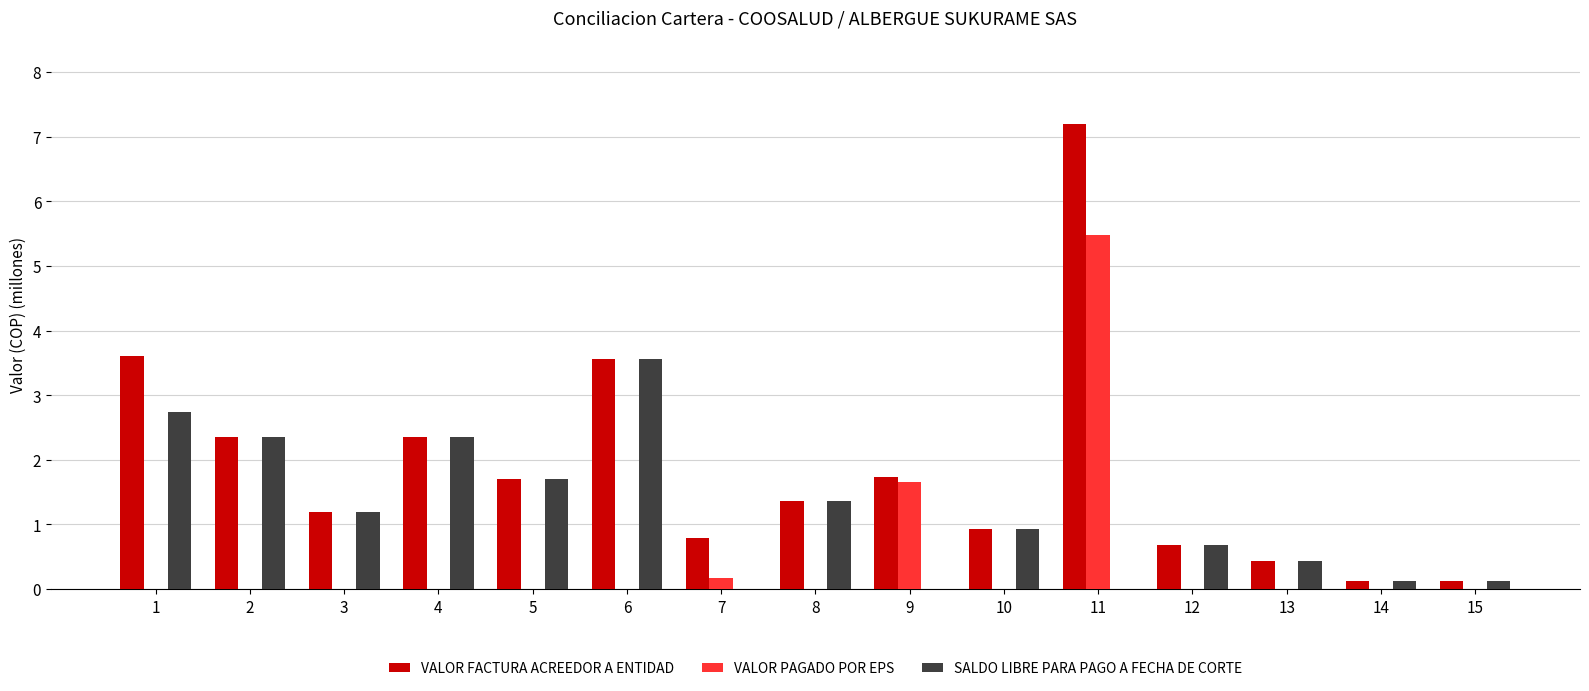

Is the value of VALOR FACTURA ACREEDOR A ENTIDAD at 3 greater than the value of SALDO LIBRE PARA PAGO A FECHA DE CORTE at 11?

Yes